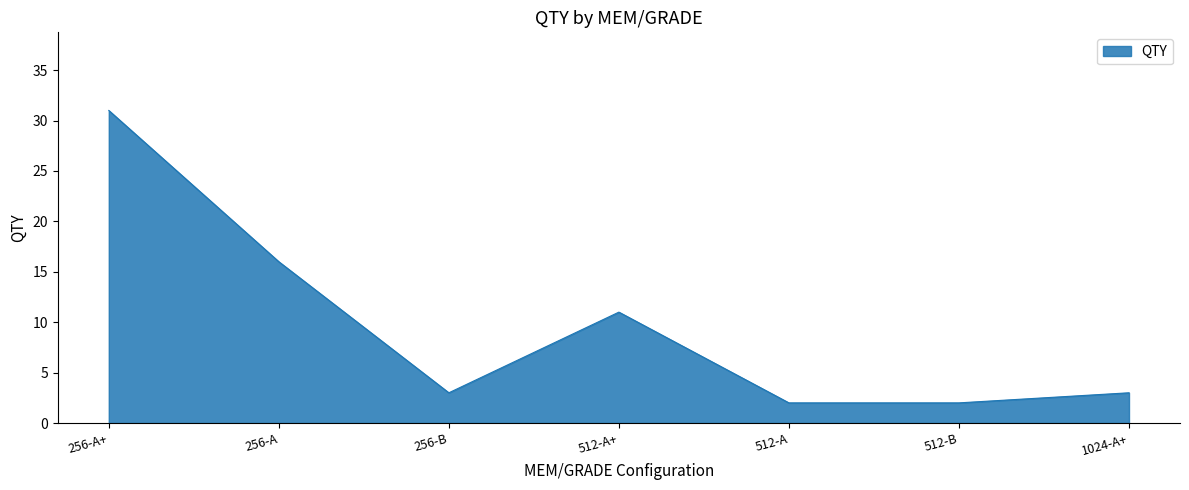

What is the sum of the values at 256-B and 512-A?

5